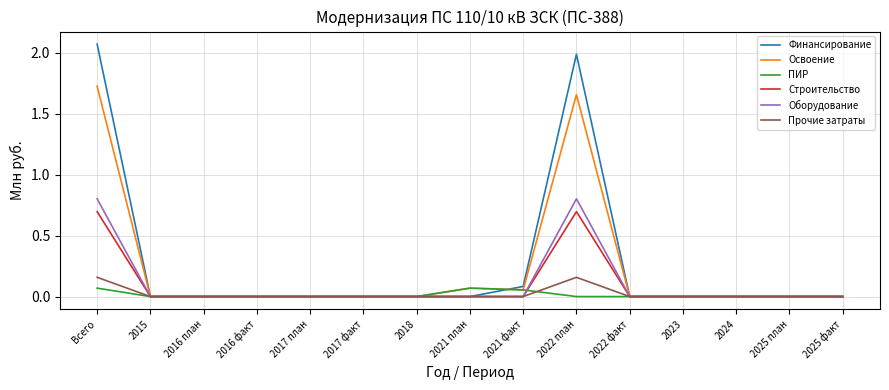

What position from the right is 2017 факт?

10